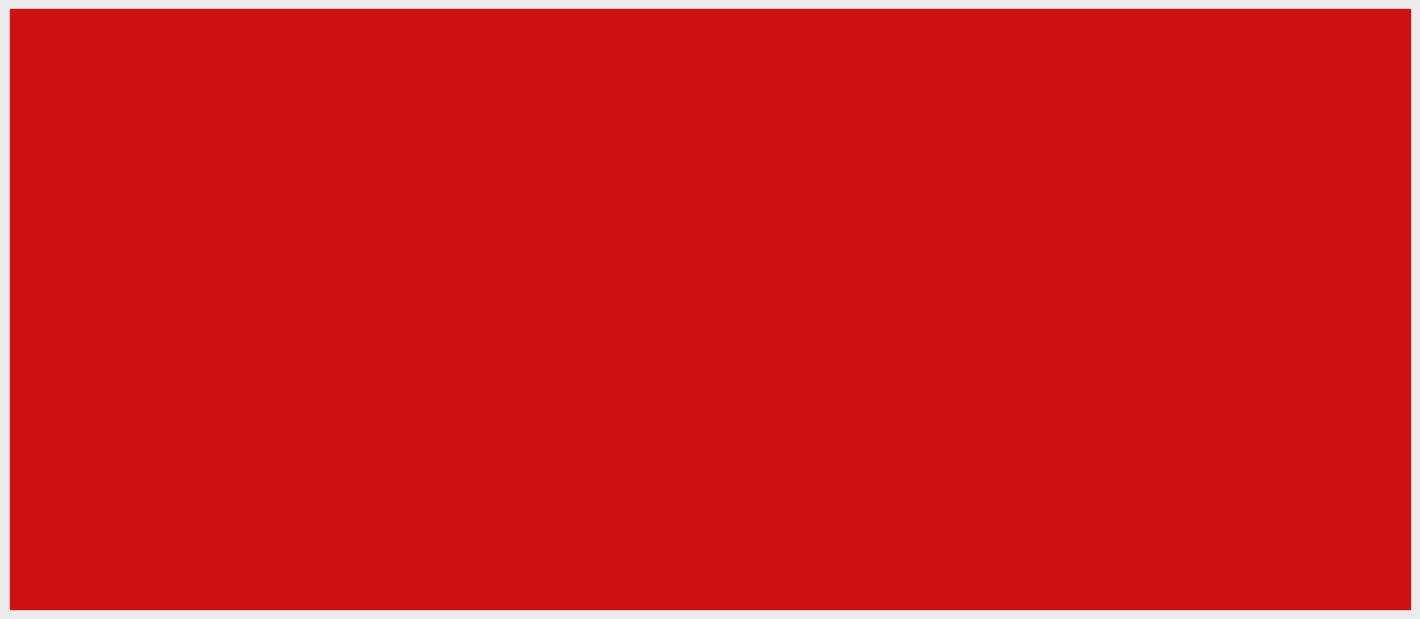

The value of Black Score at Kulik
Artur is 3.5. True or false?

True